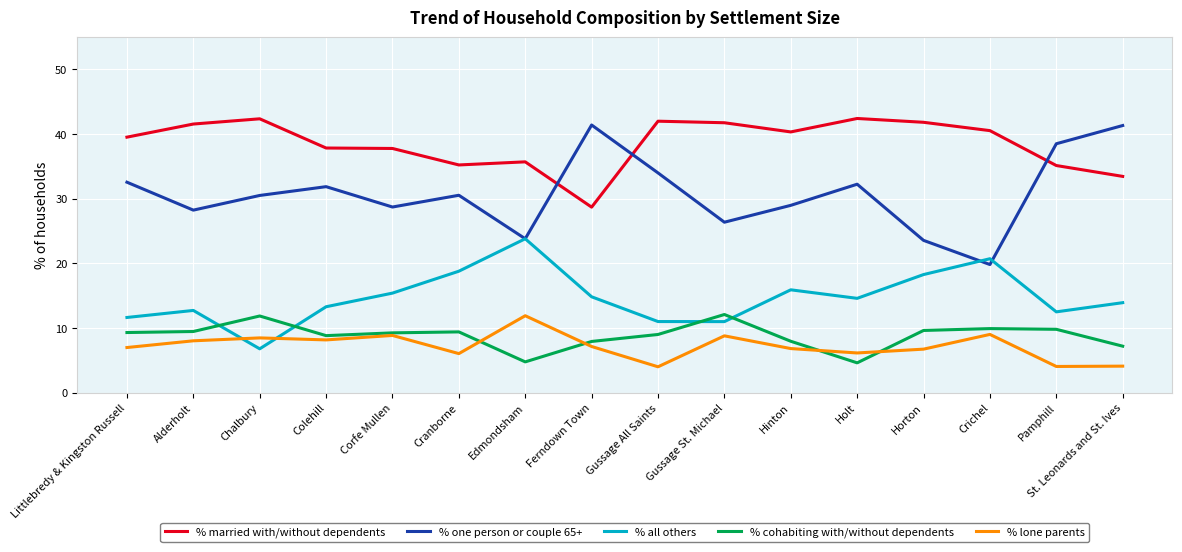

What is the difference between the second highest and minimum values in the % all others series?

13.9